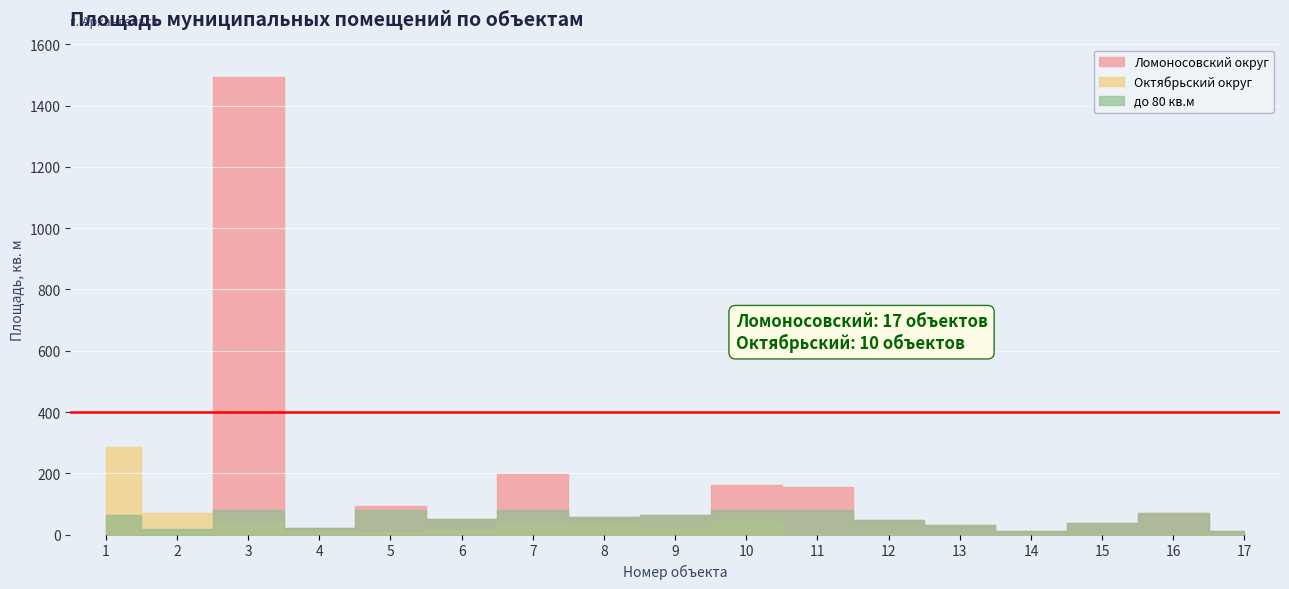

Is it true that Ломоносовский округ equals 2281.1 at 3?

False